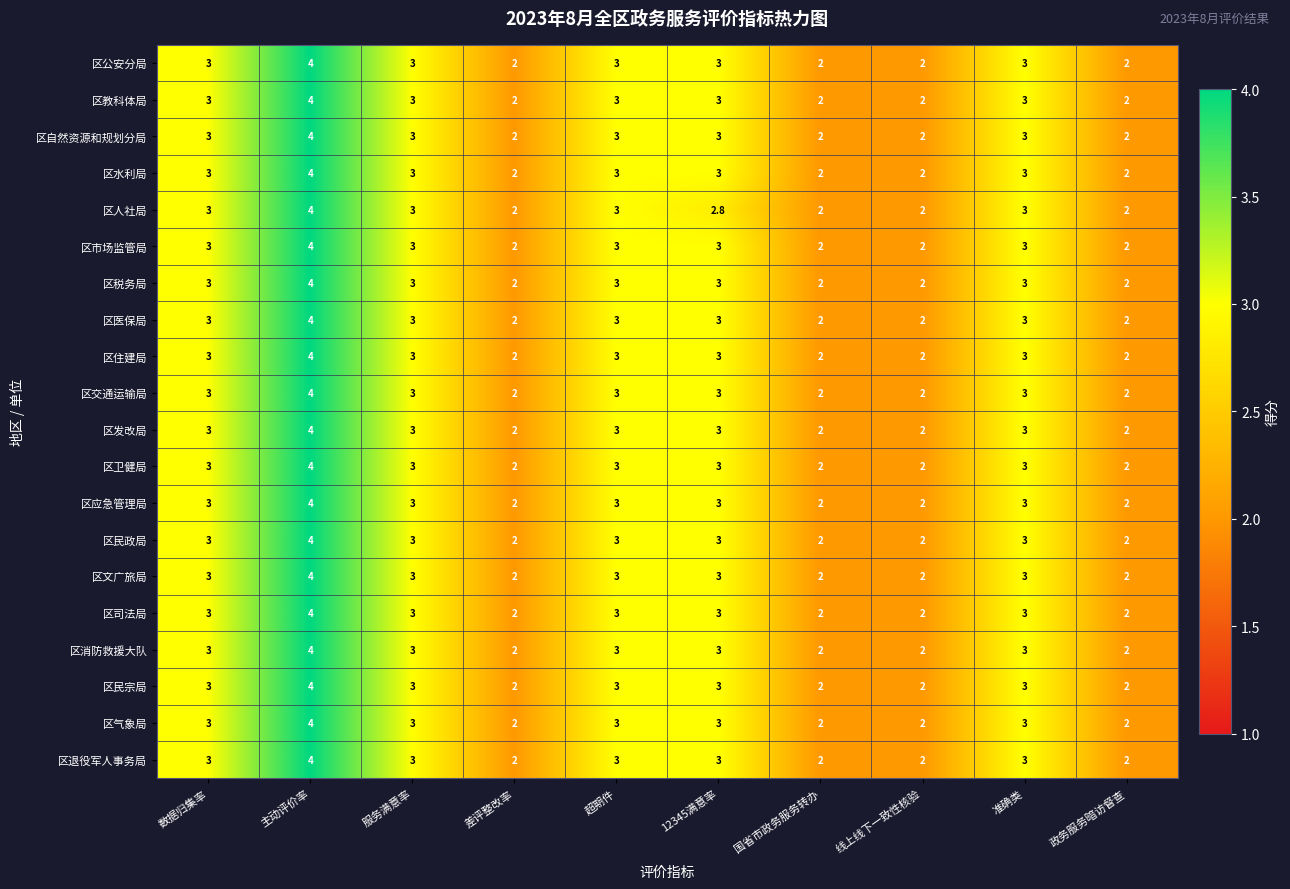

The value of 区交通运输局 at 准确类 is 3.0. True or false?

True